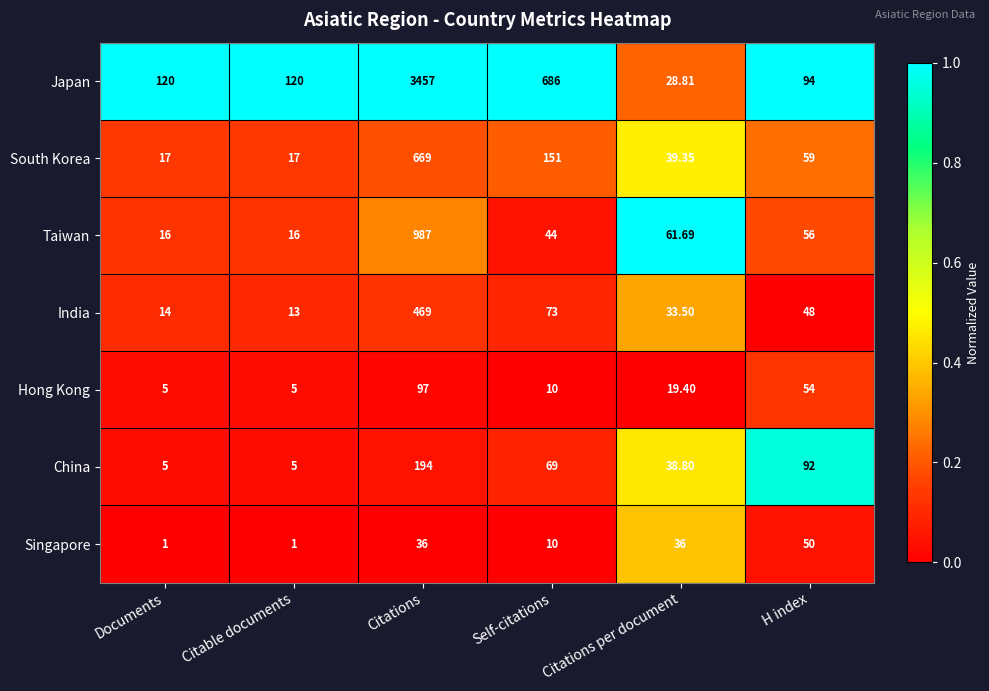

At Citations per document, list the series in order from smallest to largest.

Hong Kong, Japan, India, Singapore, China, South Korea, Taiwan